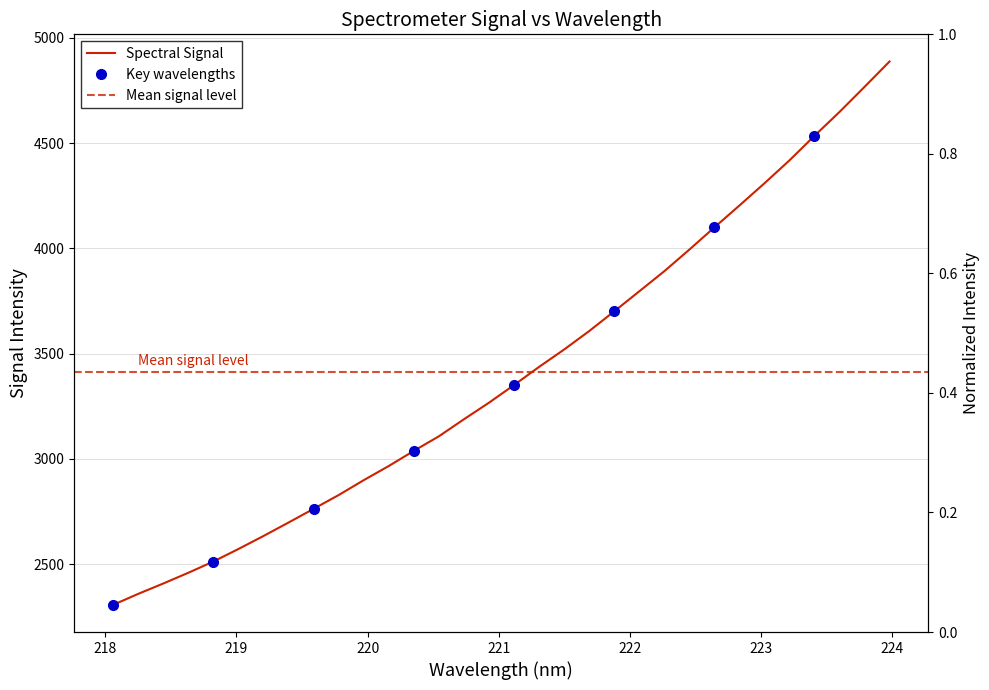

How many lines are shown in the chart?

1